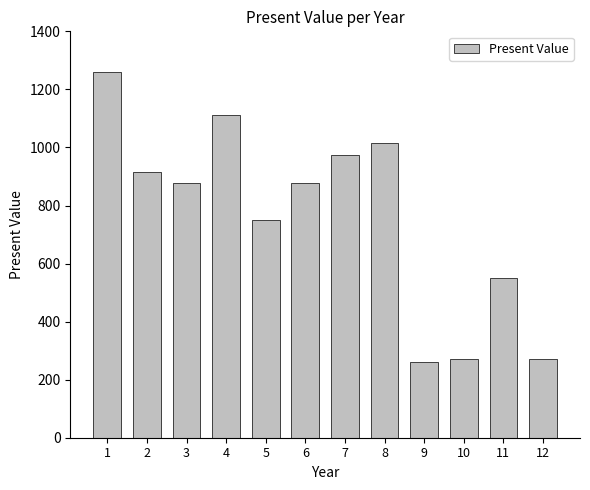

What is the difference between the second highest and second lowest values?

840.9